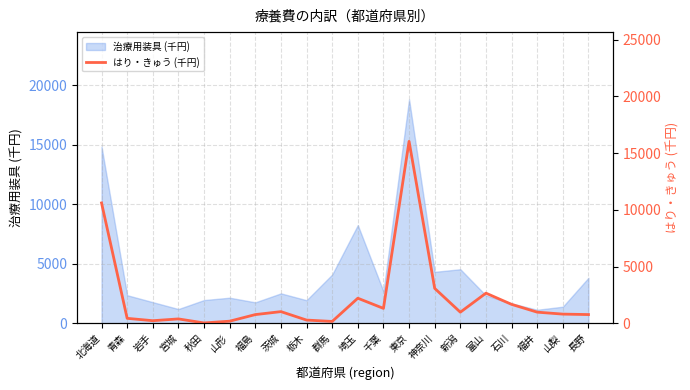

What is the label of the 12th point from the right?

栃木